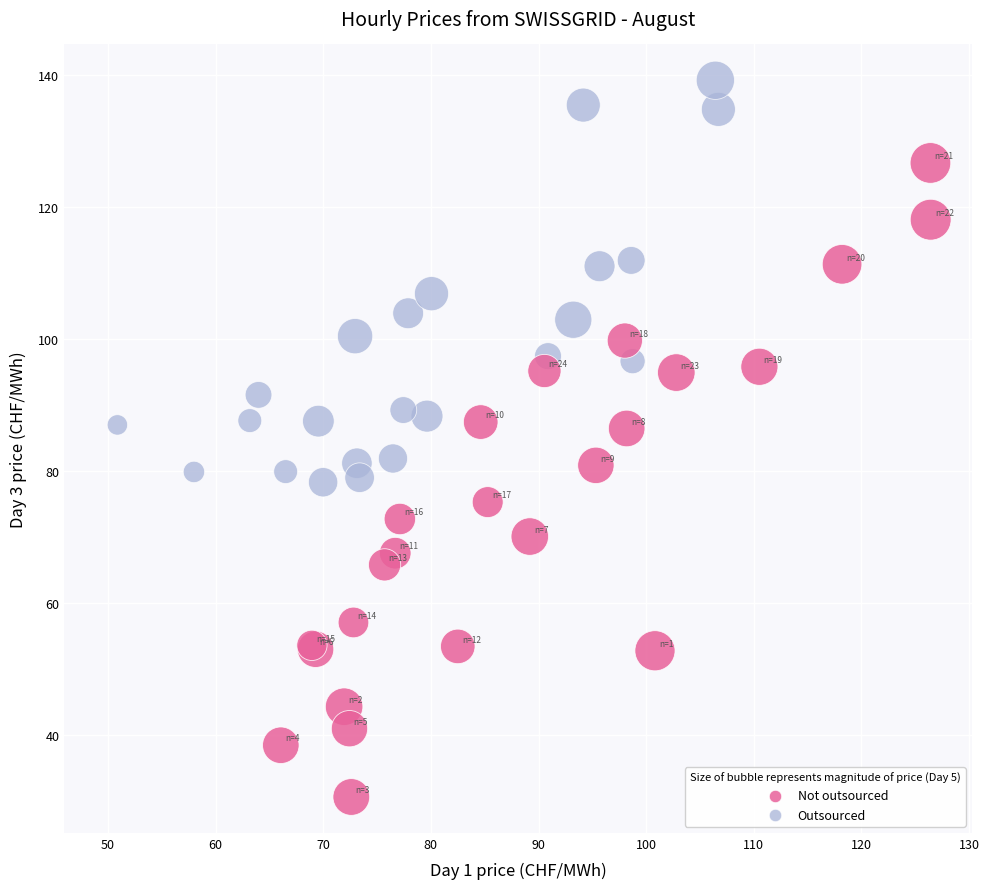

Which series reaches the minimum Y coordinate?

Not outsourced